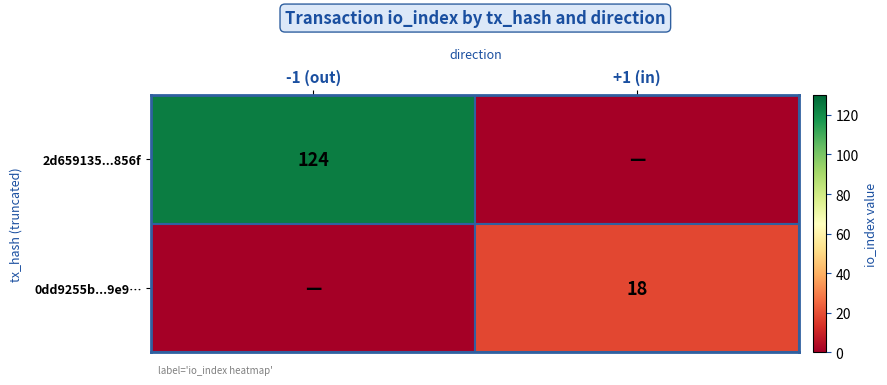

How many categories are shown in the chart?

2